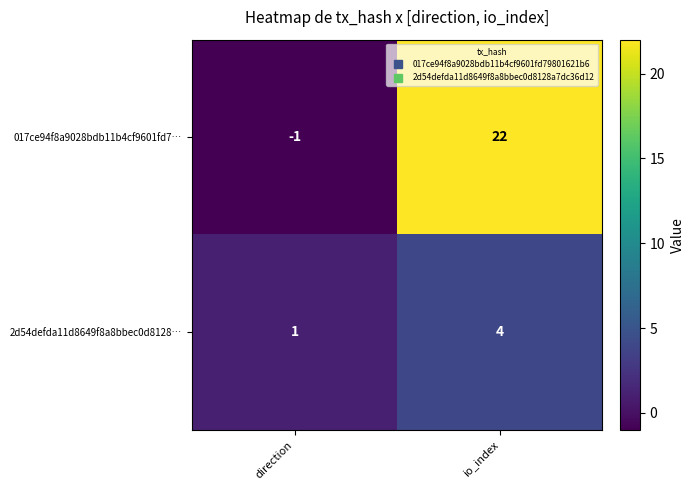

Rank the series by their maximum value, from highest to lowest.

017ce94f8a9028bdb11b4cf9601fd7…, 2d54defda11d8649f8a8bbec0d8128…